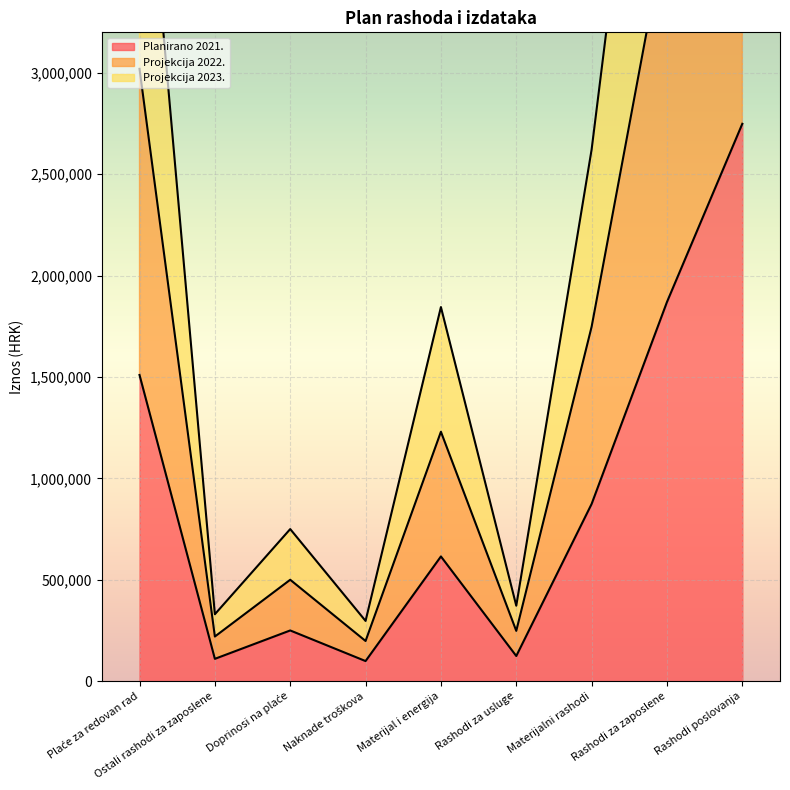

True or false: Planirano 2021. and Projekcija 2023. cross at least once.

False